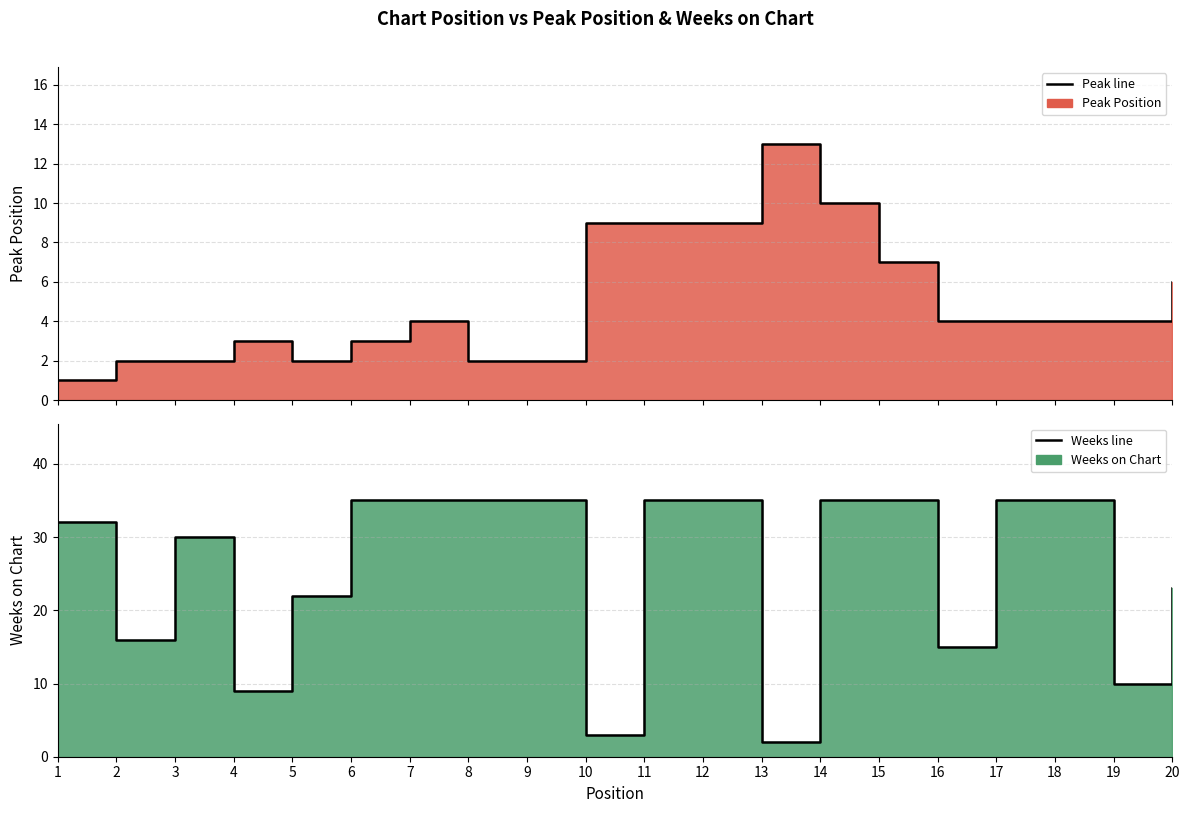

In Peak Position line, how many points are higher than both neighbors (excluding endpoints)?

3